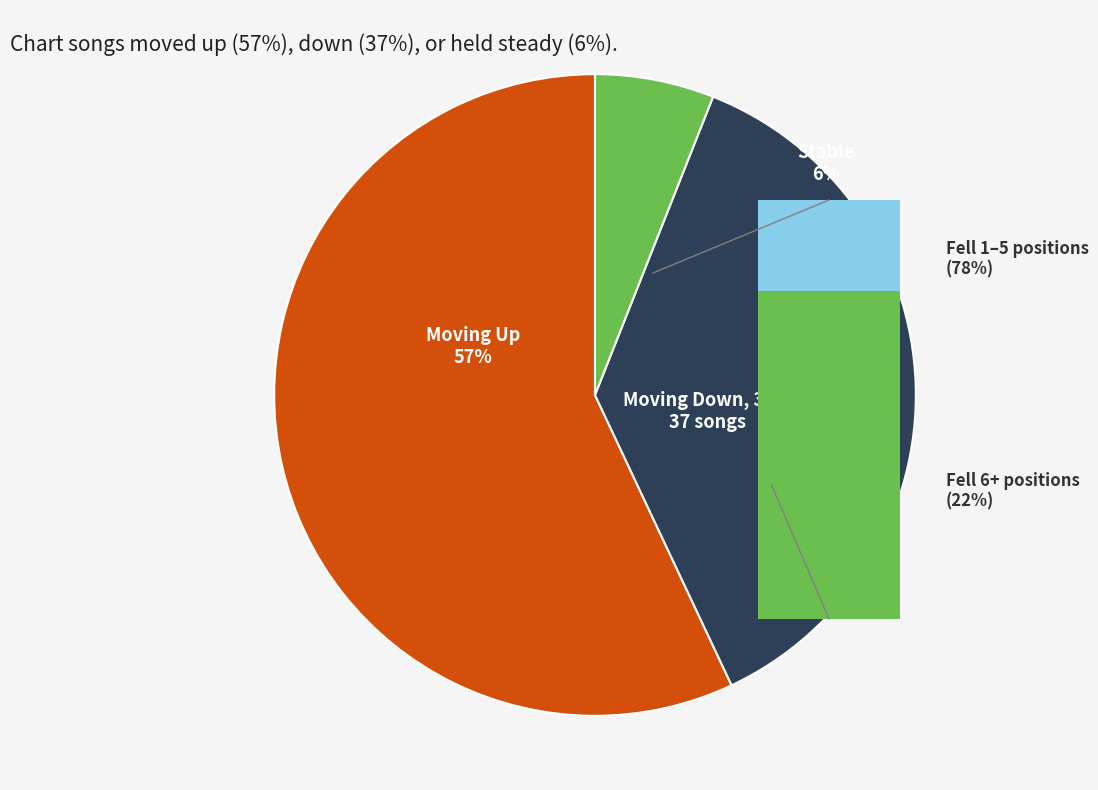

What is the ratio of the value at down to the value at -?

6.2